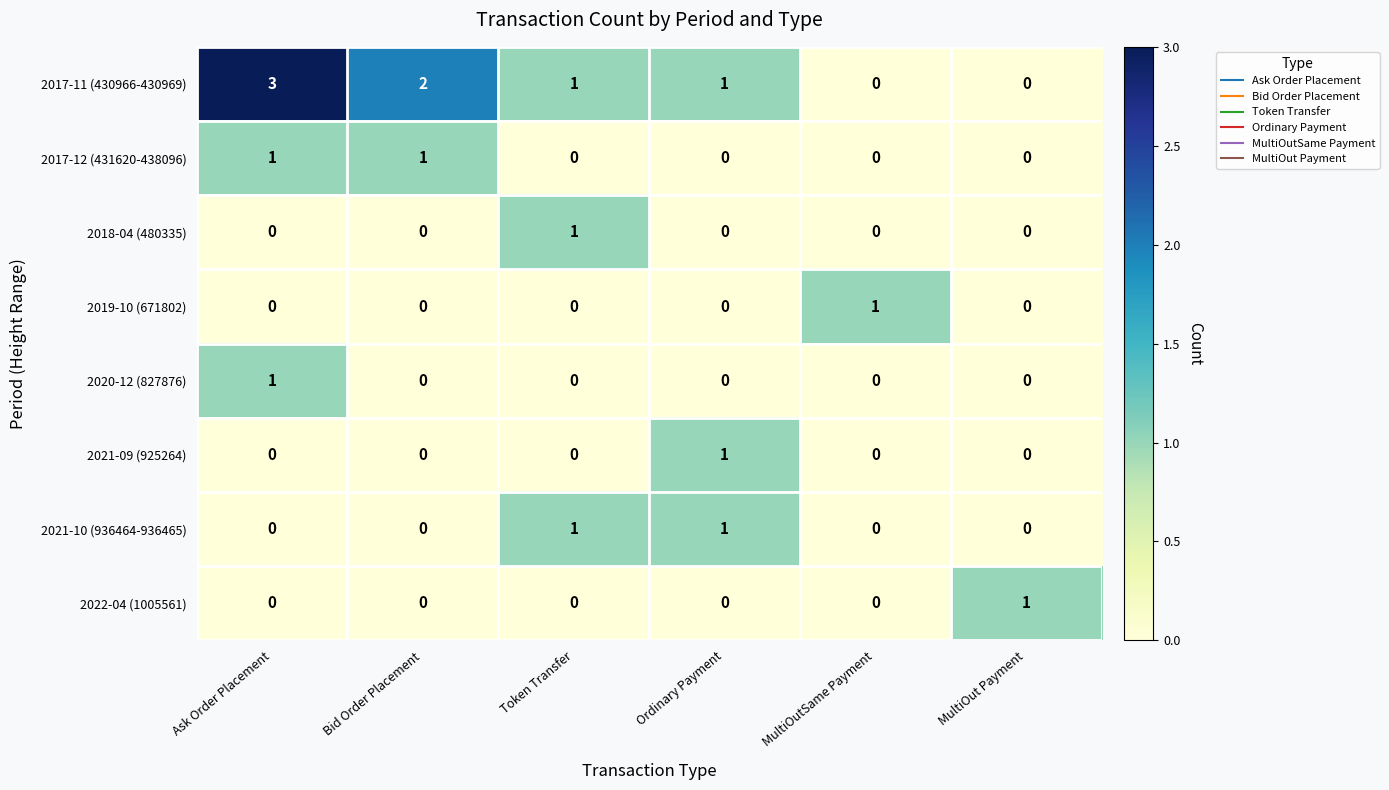

What is the maximum value shown in the chart?

3